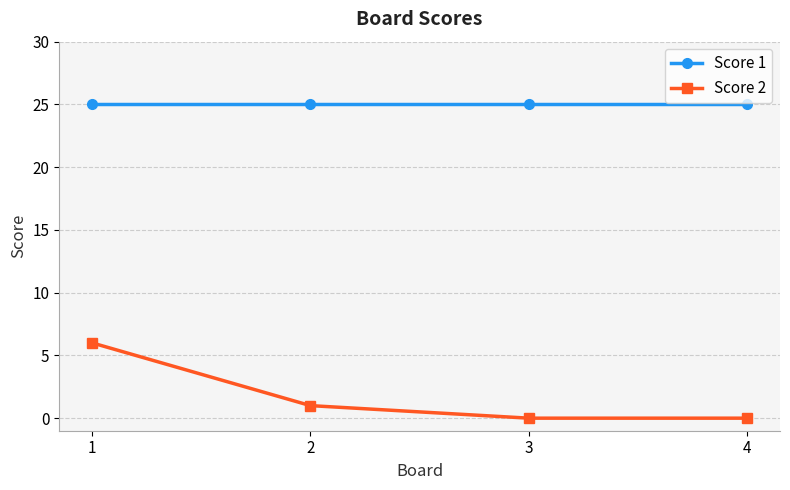

What is the greatest value displayed?

25